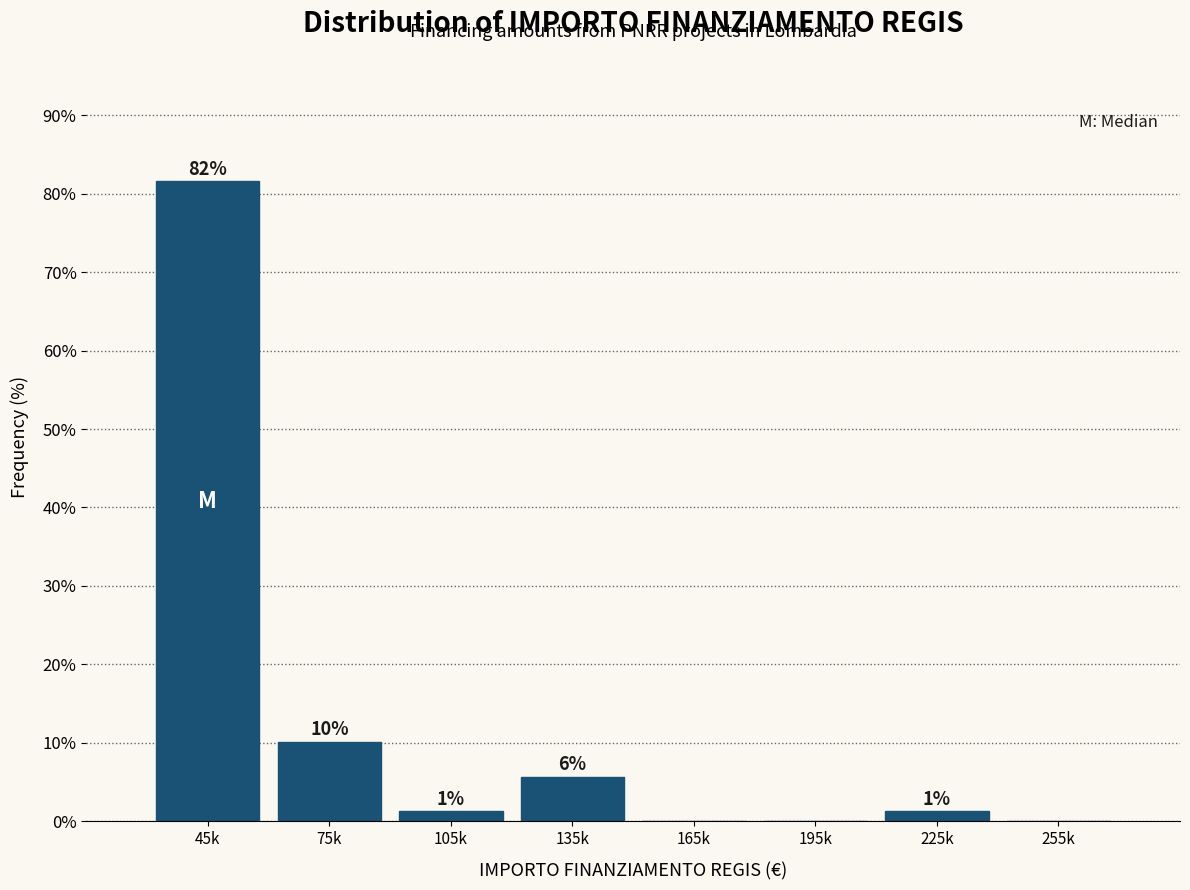

Are the bars horizontal?

No